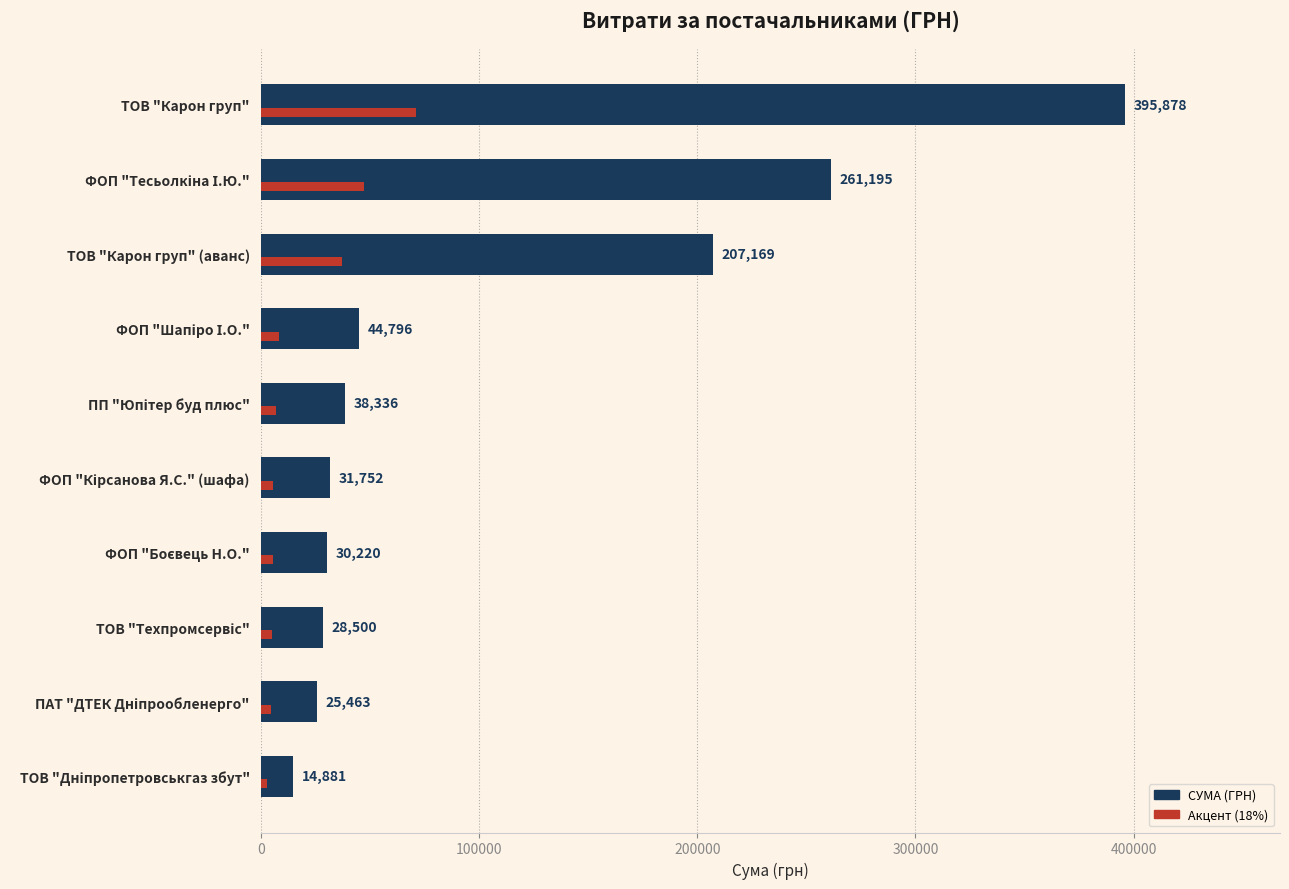

Does the chart contain any negative values?

No